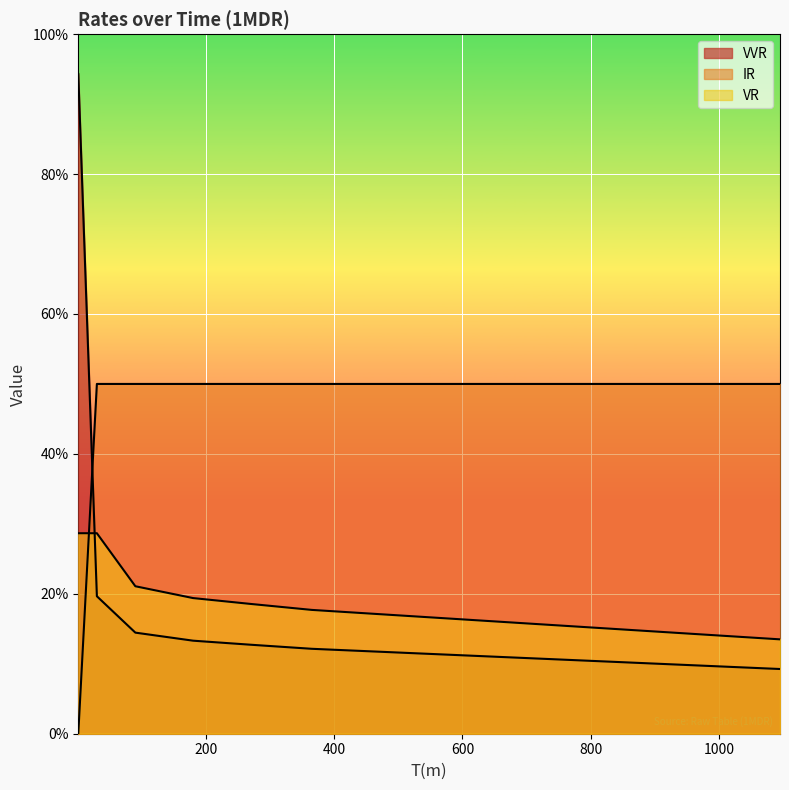

How many IR values are between 0 and 1?

8